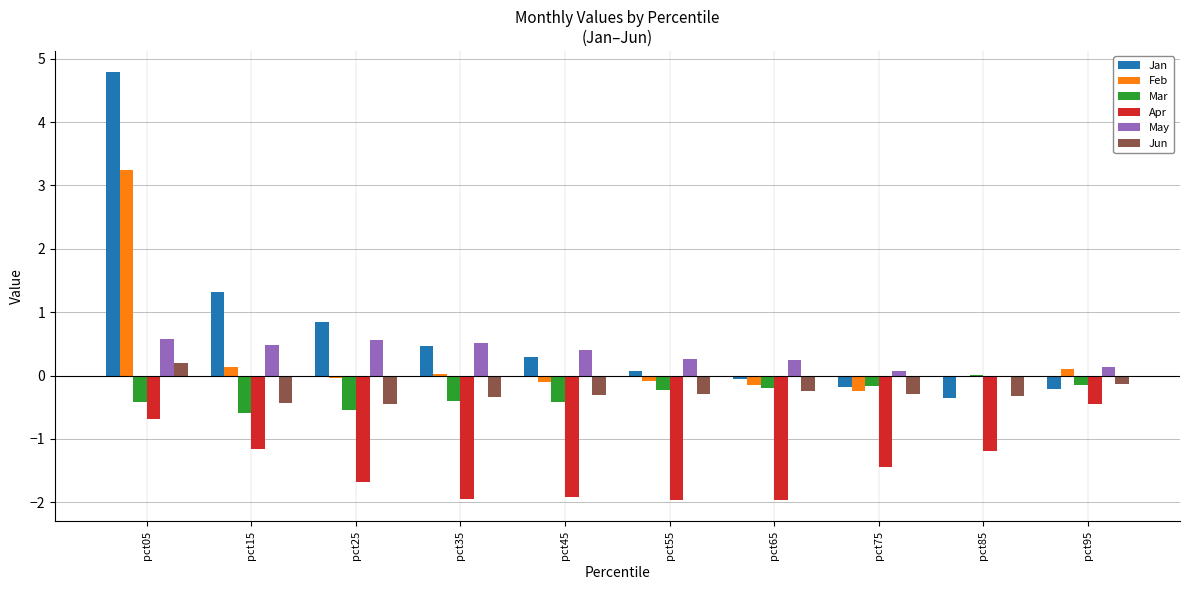

Which series changed the most between pct05 and pct35?

Jan